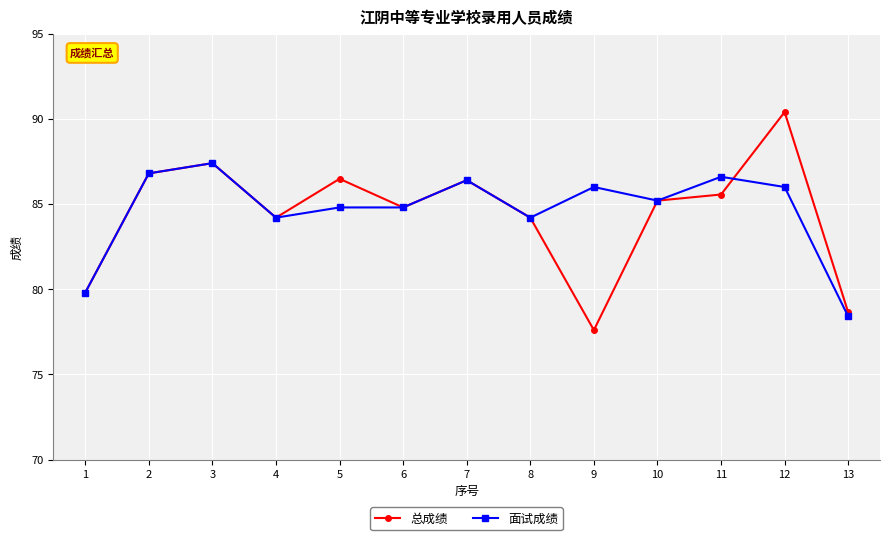

What value does the 总成绩 series have at 1?

79.8